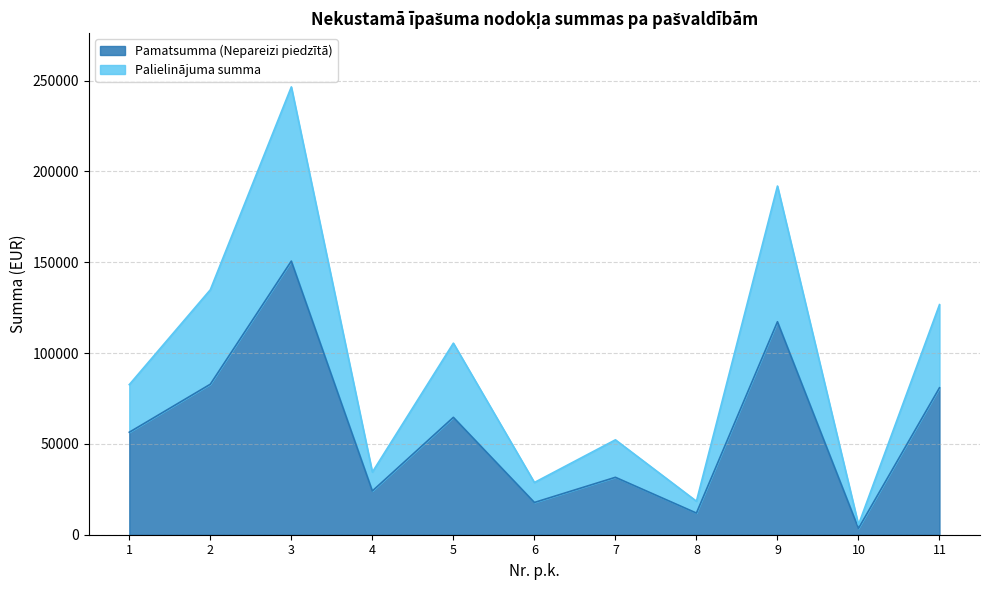

At which label is Pamatsumma (Nepareizi piedzītā) closest to 77048?

11